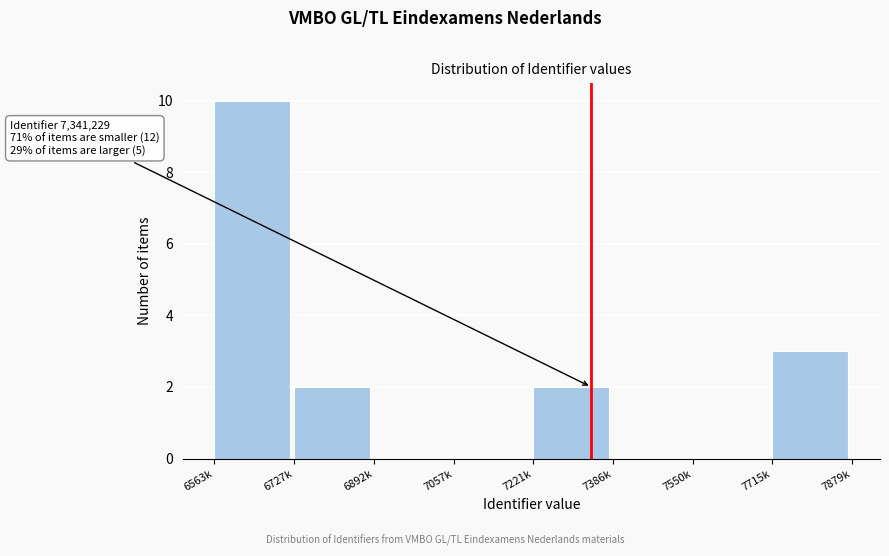

Reading left to right, extract all data points from this chart.

6563k=10	6727k=2	6892k=0	7057k=0	7221k=2	7386k=0	7550k=0	7715k=3